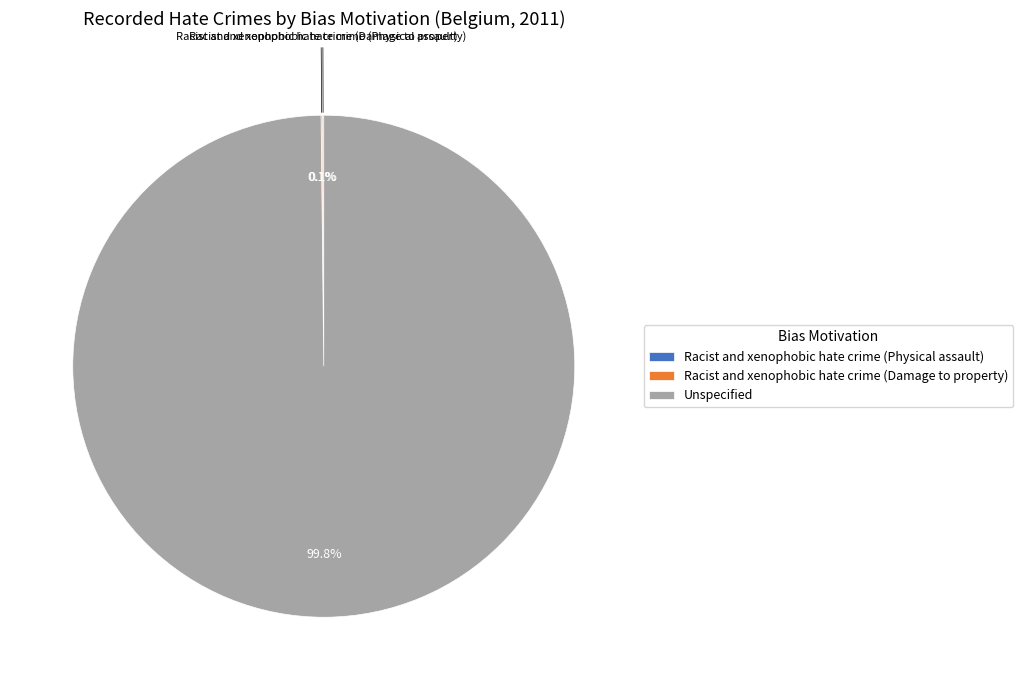

Which category accounts for the majority?

Unspecified